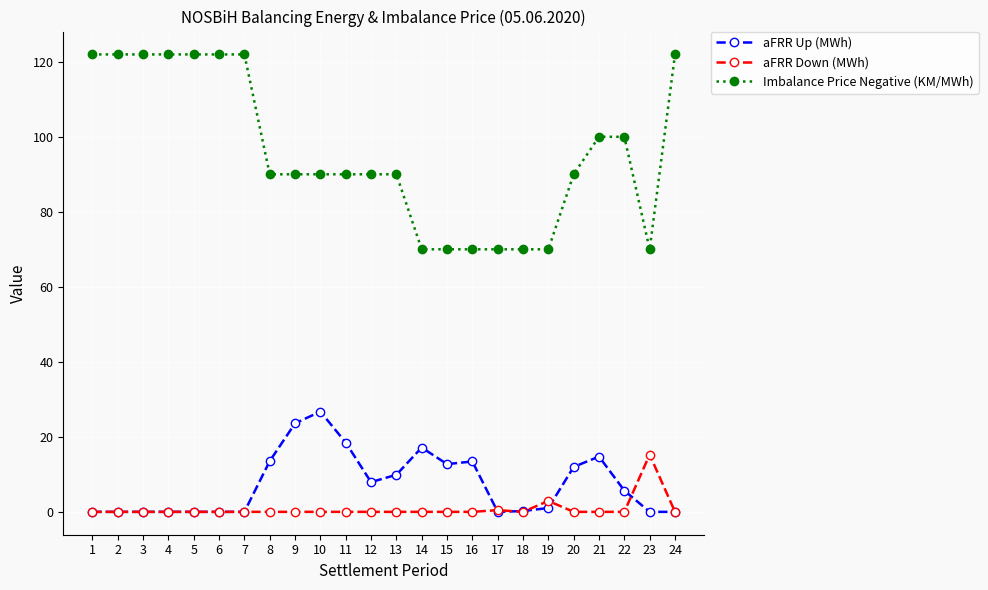

Which category has the highest value in the aFRR Down (MWh) series?

23